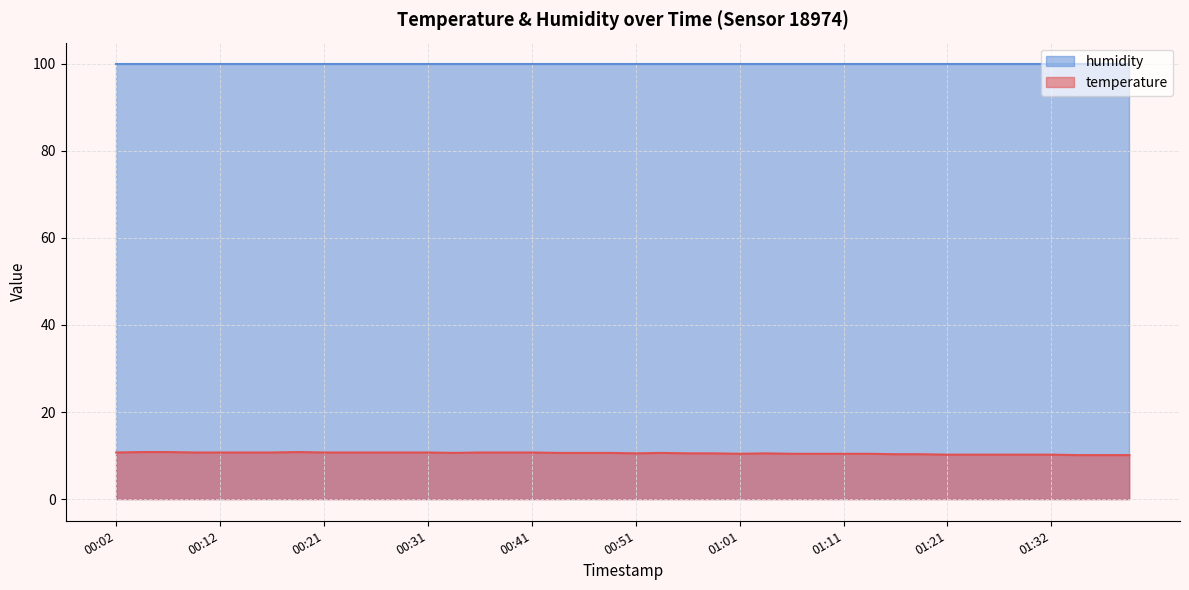

What position from the left is 01:26?

35